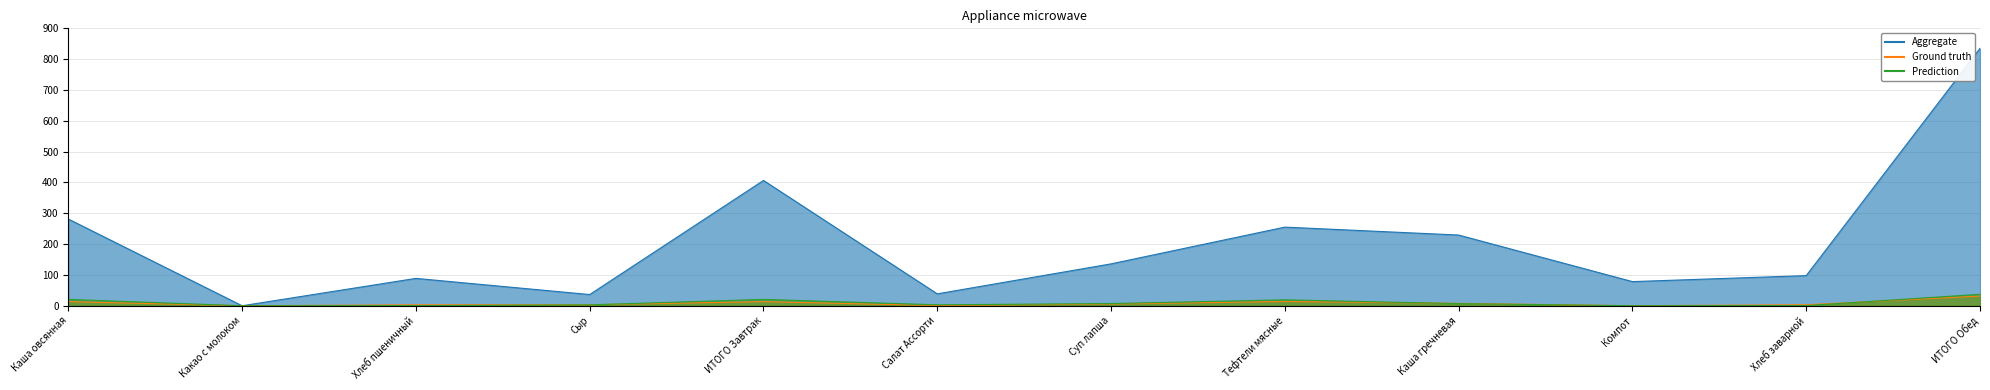

Where does the Prediction series first go above 7?

Каша овсянная